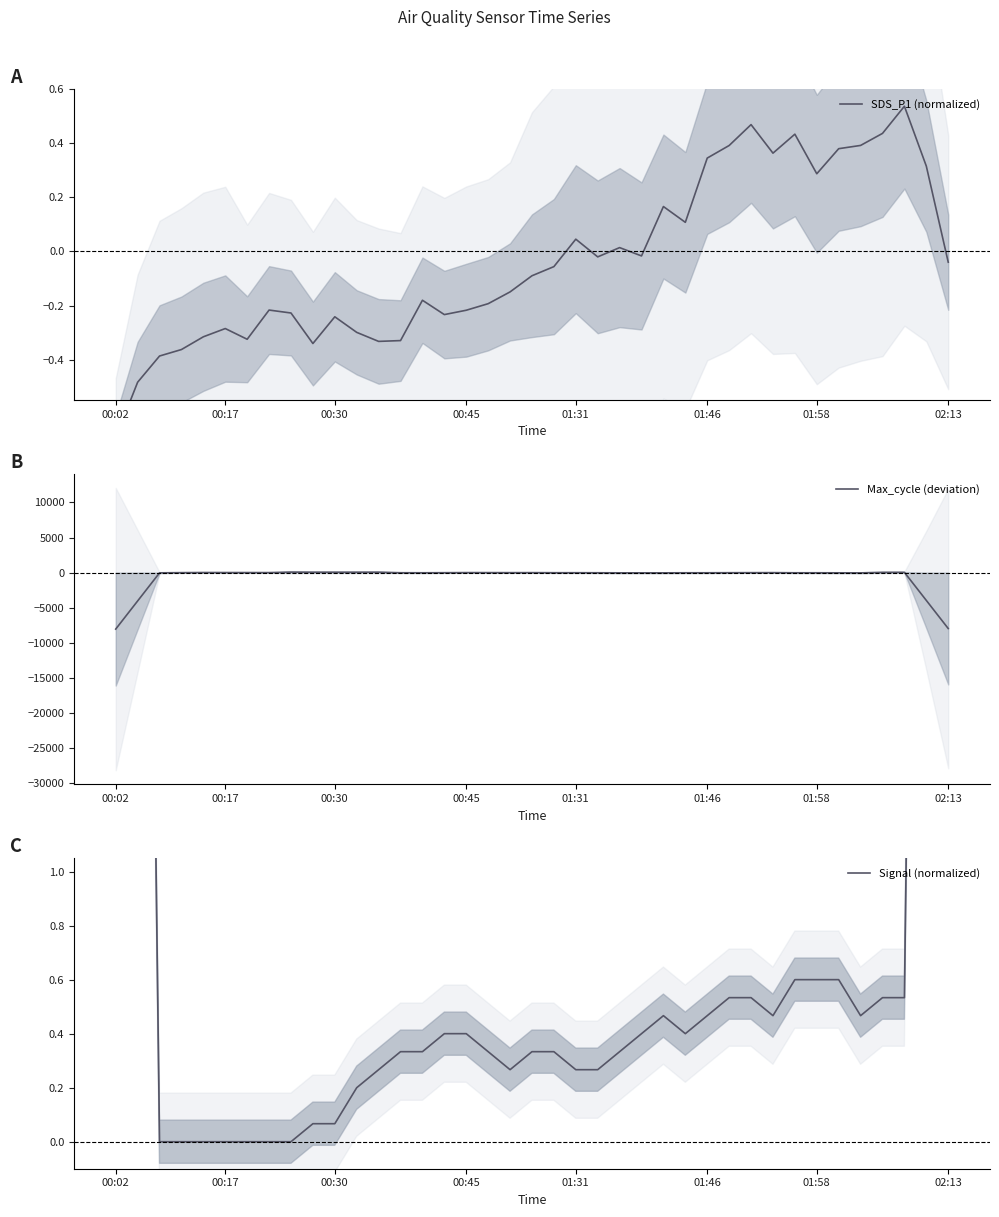

What is the minimum value for Max_cycle (deviation)?

-8047.5